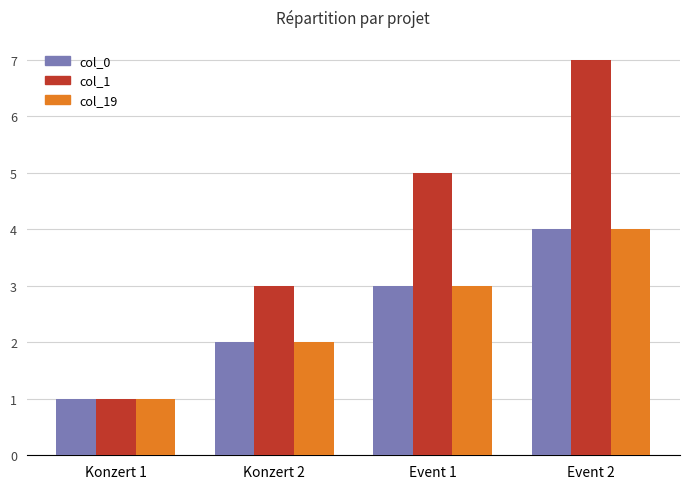

Reading right to left, what are all the values shown in this chart?

col_0: 4	3	2	1
col_1: 7	5	3	1
col_19: 4	3	2	1